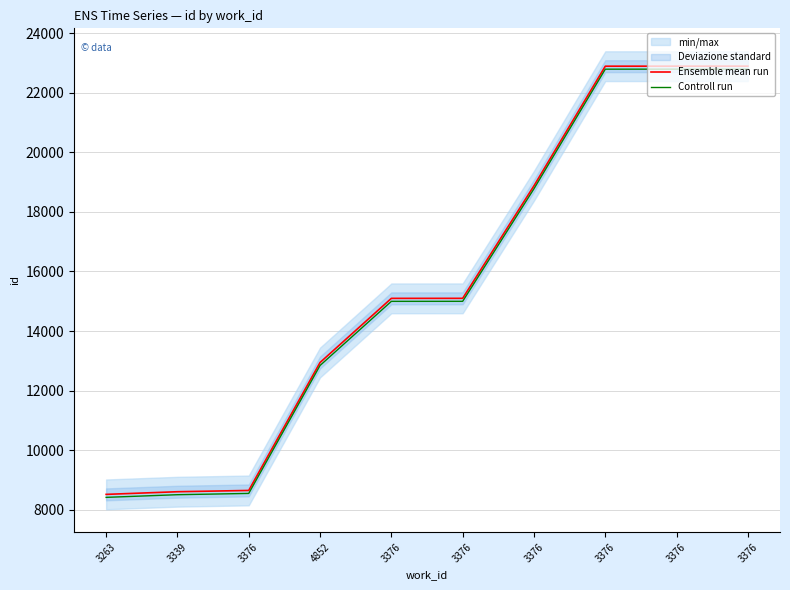

True or false: Controll run and Ensemble mean run intersect in this chart.

False